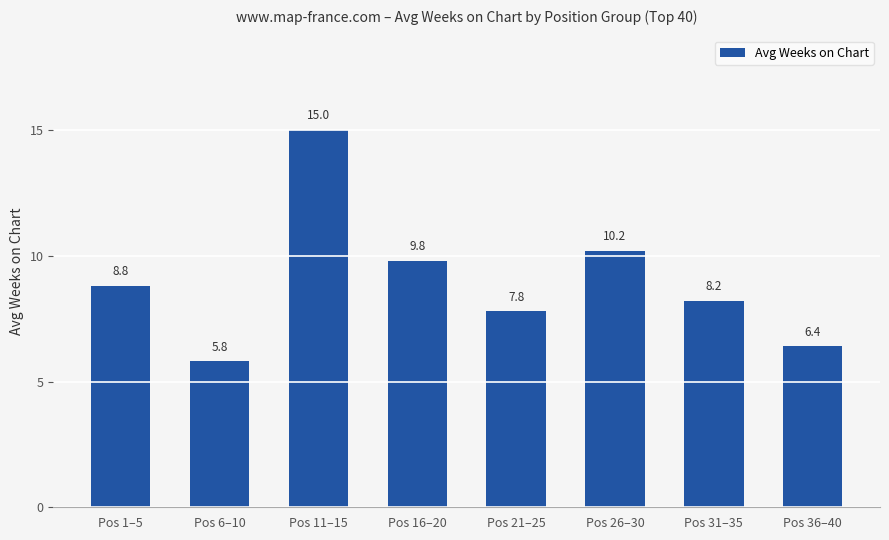

Which label corresponds to the largest value in the chart?

Pos 11–15